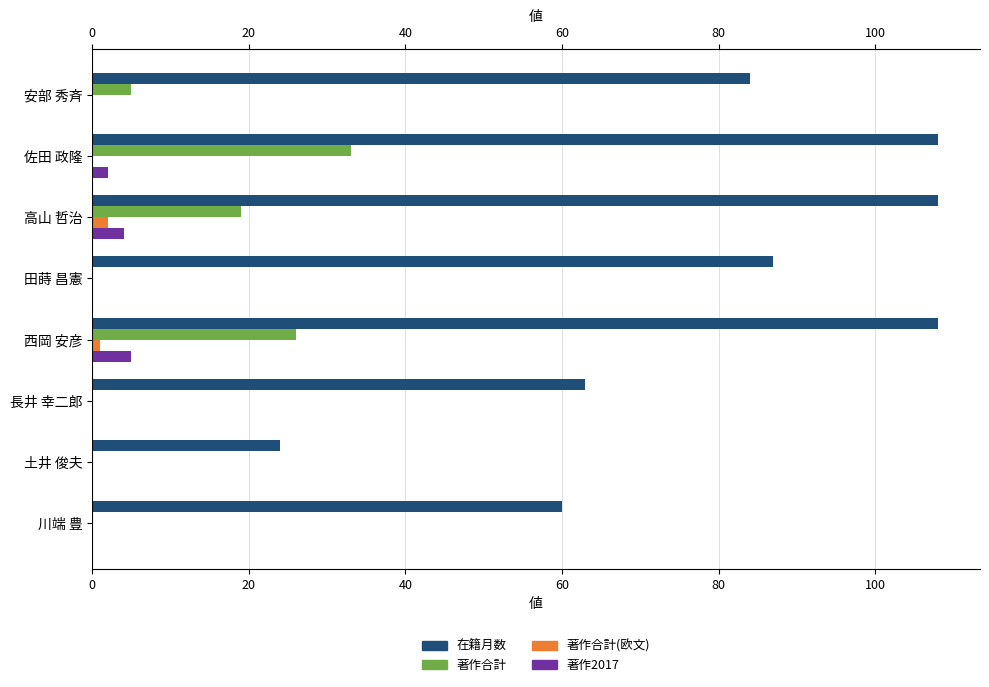

True or false: 在籍月数 has a value of 145 at 安部 秀斉.

False